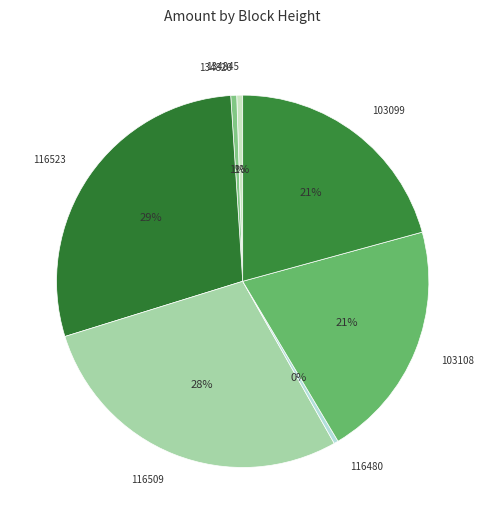

Does 103108 account for over 50% of the chart?

No